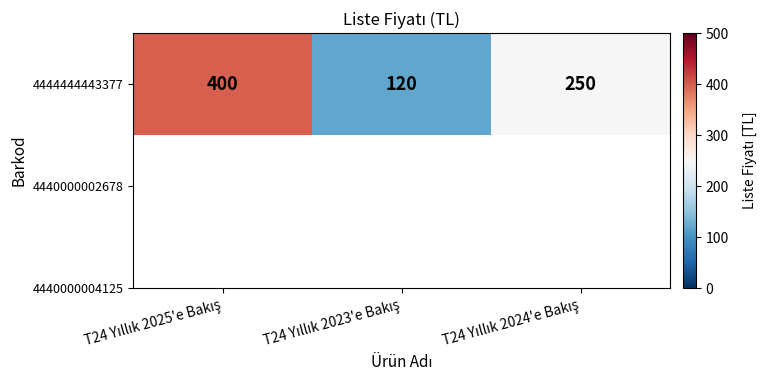

Which has a higher value, T24 Yıllık 2023'e Bakış or T24 Yıllık 2024'e Bakış?

T24 Yıllık 2024'e Bakış